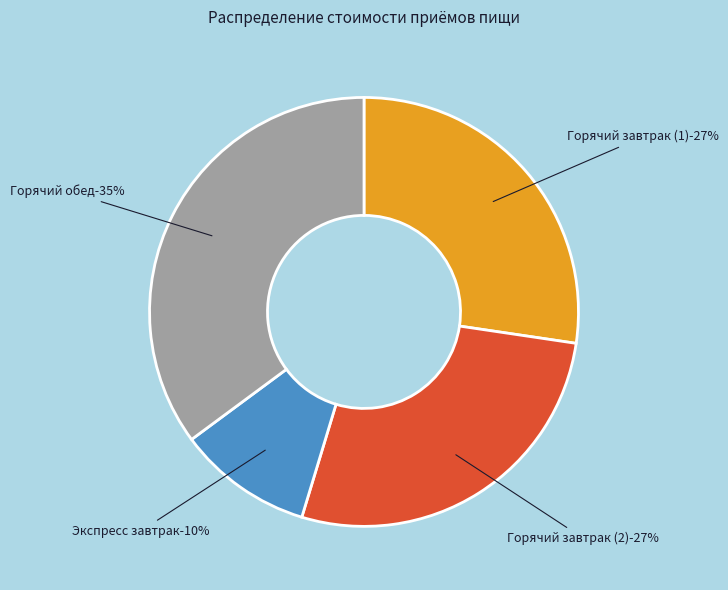

True or false: Горячий завтрак (1) accounts for 20% of the total.

False